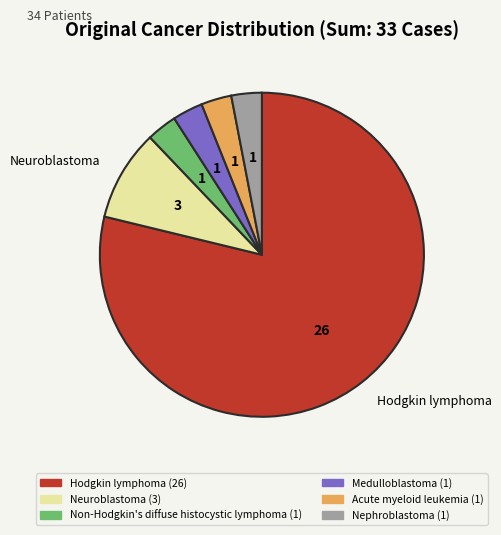

Does any single category account for the majority?

Yes